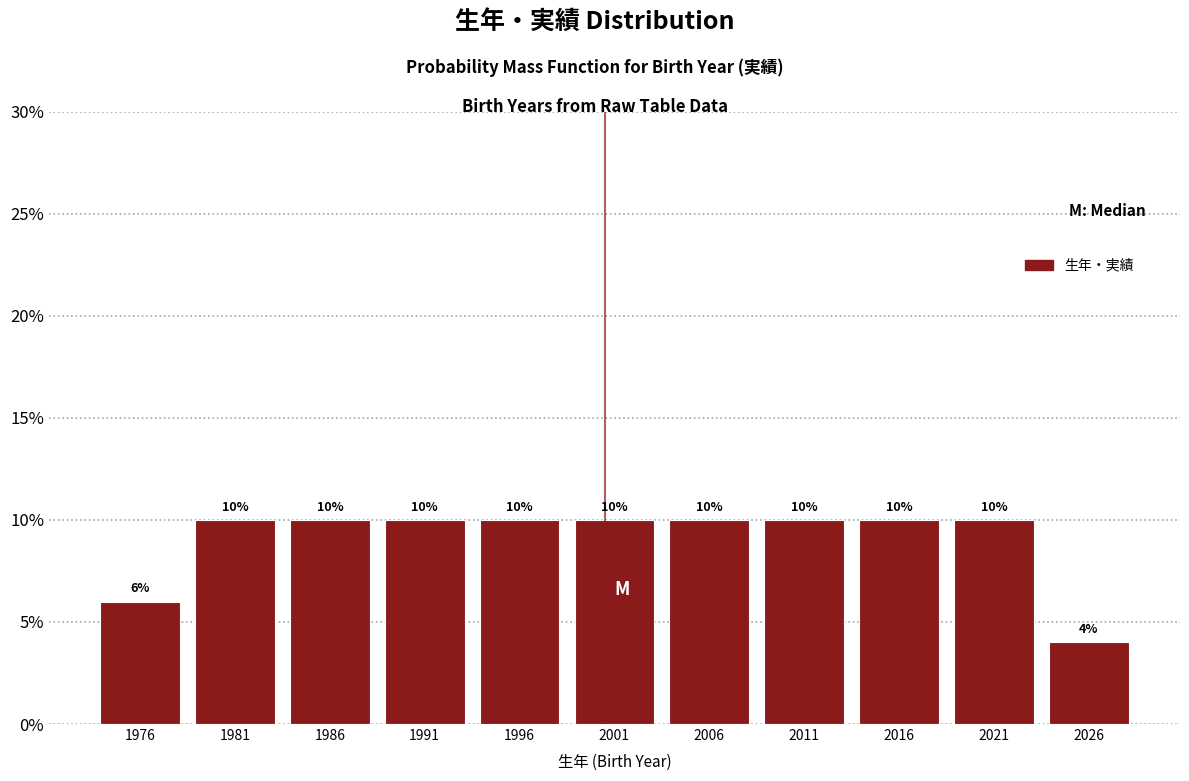

Reading left to right, transcribe this chart: for each bar, give the range it covers on the x-axis and its height.

1973.5 to 1978.5: 6
1978.5 to 1983.5: 10
1983.5 to 1988.5: 10
1988.5 to 1993.5: 10
1993.5 to 1998.5: 10
1998.5 to 2003.5: 10
2003.5 to 2008.5: 10
2008.5 to 2013.5: 10
2013.5 to 2018.5: 10
2018.5 to 2023.5: 10
2023.5 to 2028.5: 4